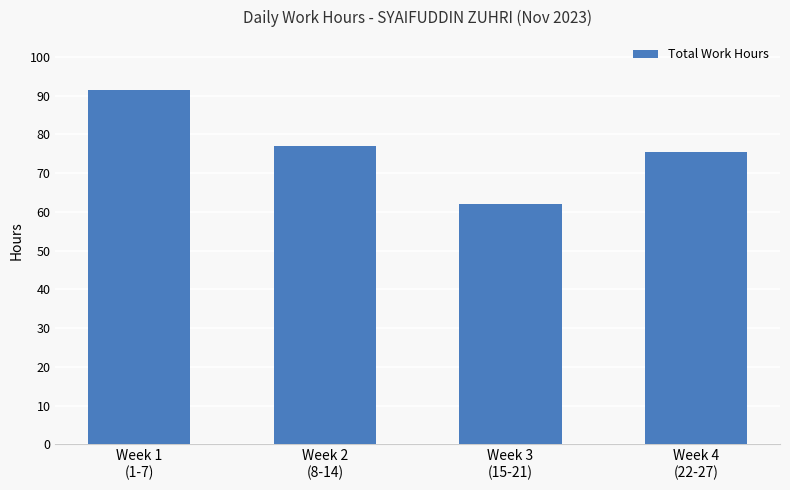

List the labels in order of value, smallest first.

Week 3
(15-21), Week 4
(22-27), Week 2
(8-14), Week 1
(1-7)